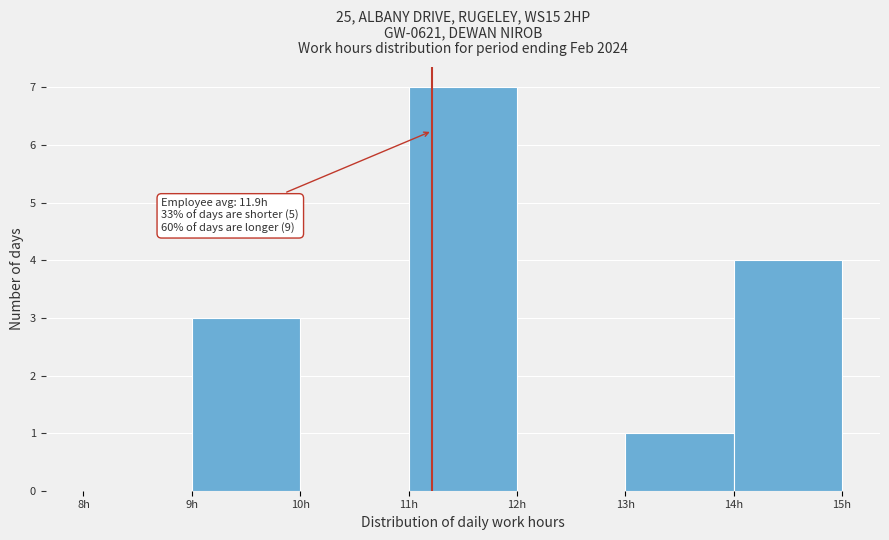

Over which range of the x-axis is the bar tallest?

11 to 12